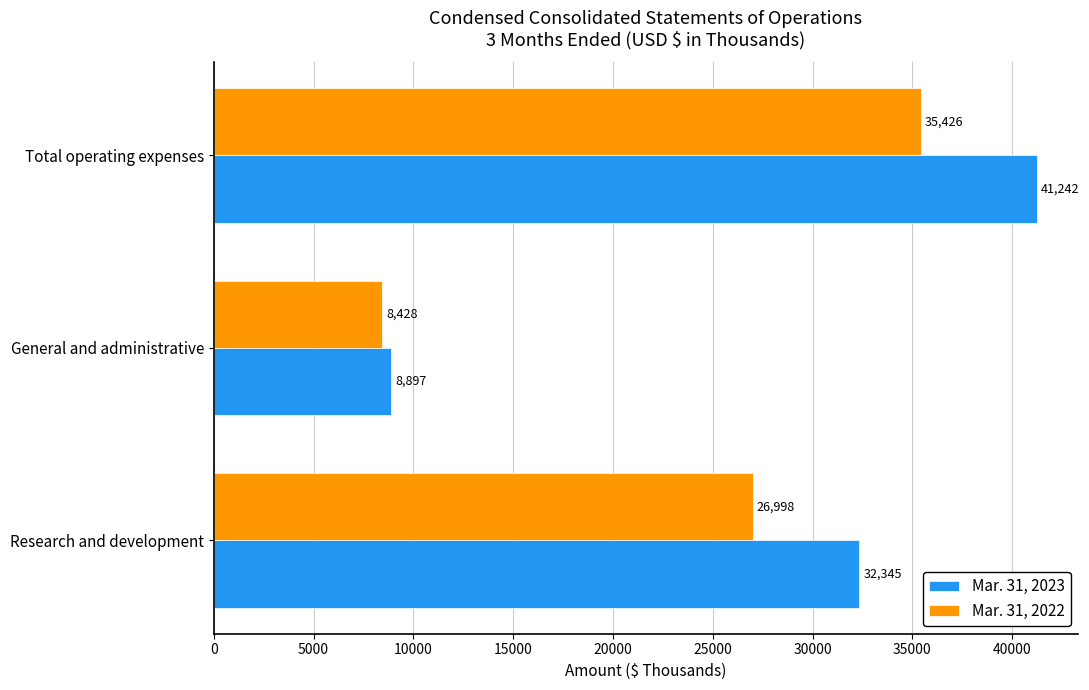

At which label does Mar. 31, 2023 reach its minimum?

General and administrative